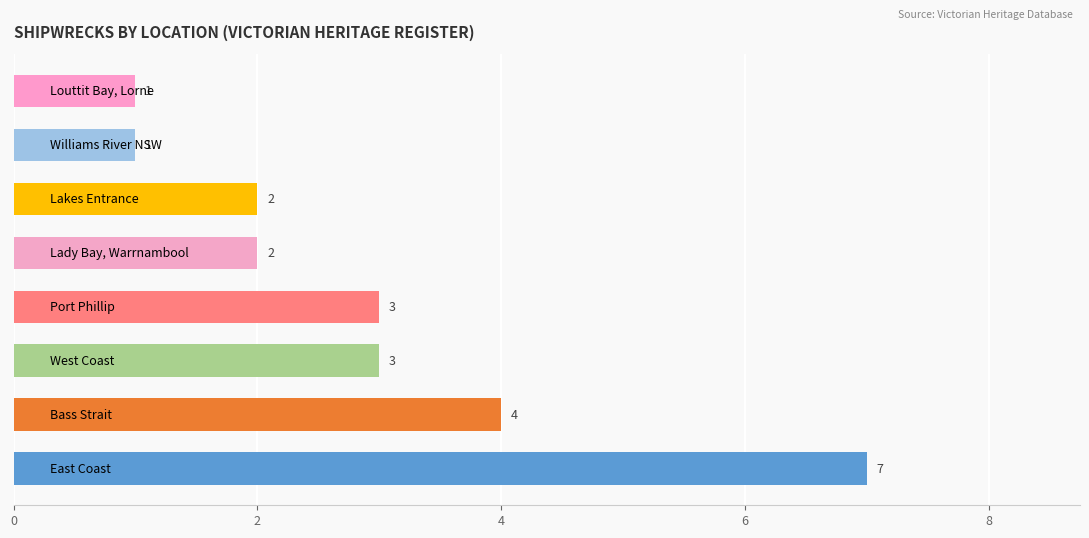

How many bars are there in total?

8